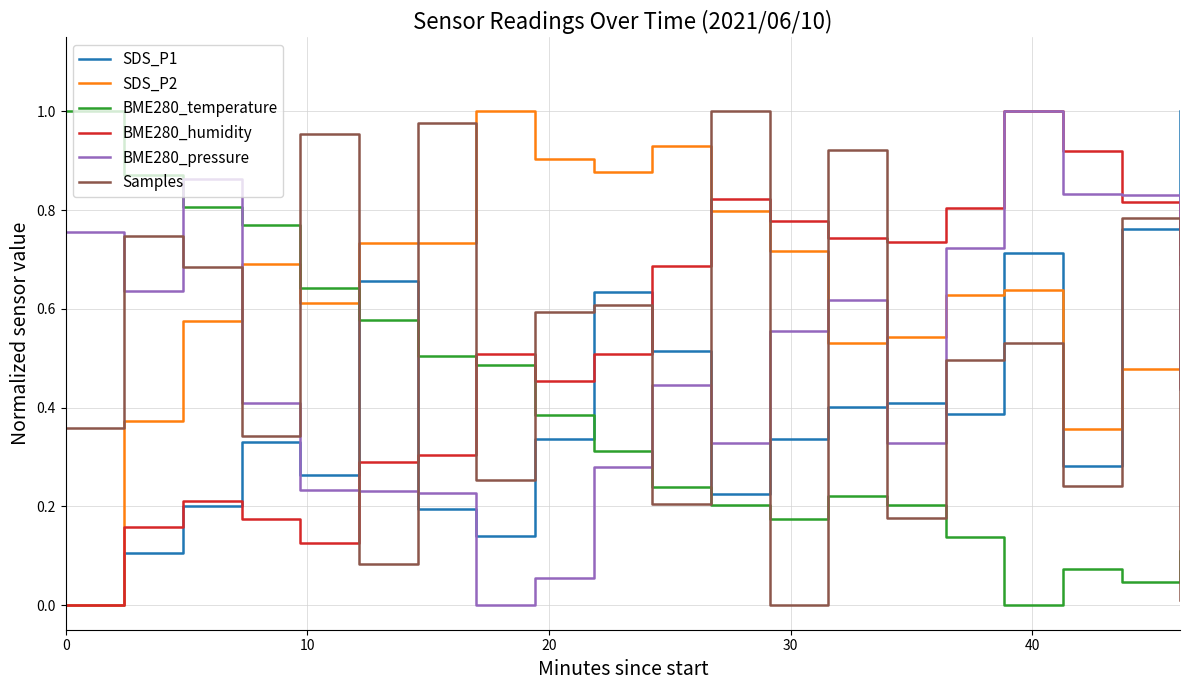

Which series has the largest total across all categories?

SDS_P2